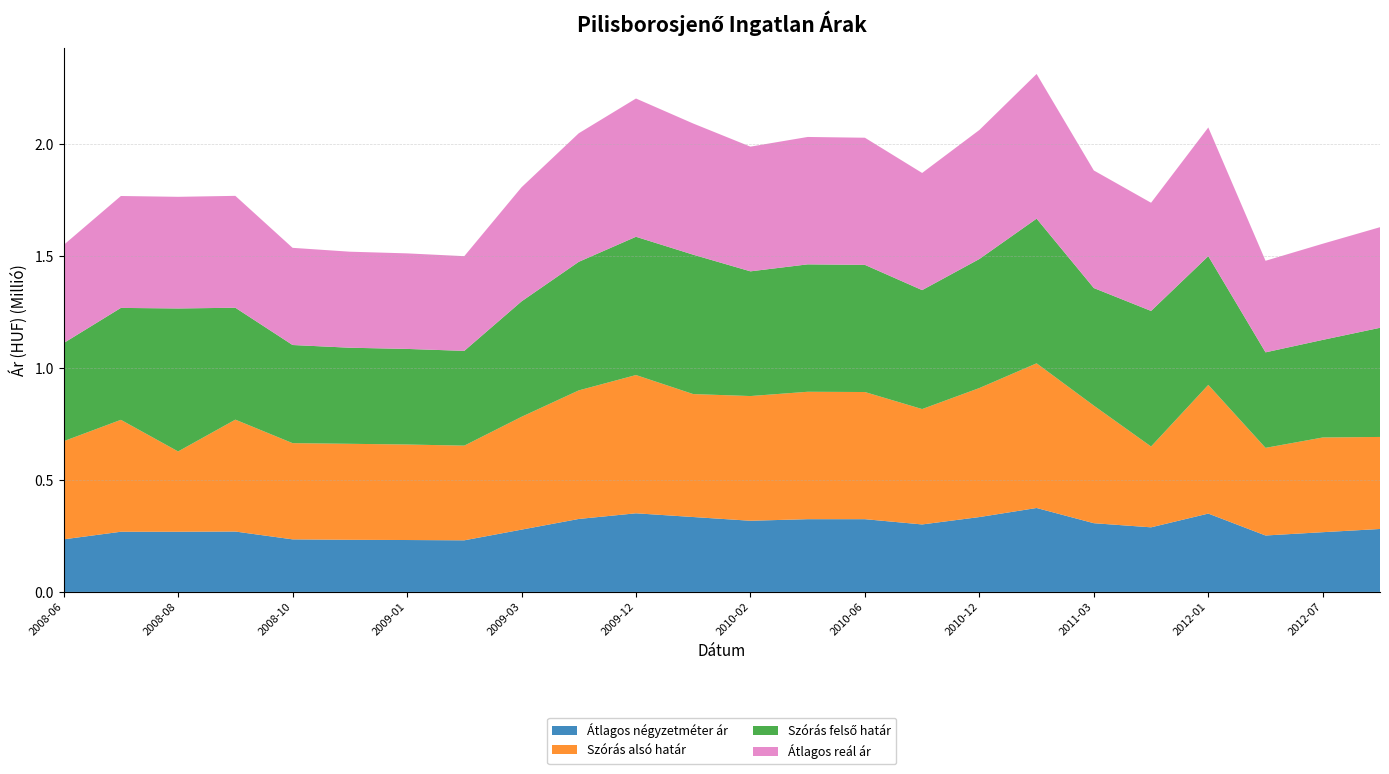

Reading right to left, transcribe all the data shown in this chart.

Átlagos négyzetméter ár: 2012-10=281179	2012-07=266854	2012-04=252114	2012-01=350000	2011-11=288563	2011-03=307017	2011-01=375000	2010-12=334444	2010-09=301455	2010-06=325000	2010-03=325000	2010-02=317934	2010-01=334600	2009-12=351267	2009-10=325964	2009-03=278251	2009-02=230538	2009-01=231861	2008-12=232830	2008-10=234806	2008-09=269788	2008-08=268857	2008-07=268857	2008-06=234883
Szórás alsó határ: 2012-10=411189	2012-07=423129	2012-04=391513	2012-01=575034	2011-11=361140	2011-03=525302	2011-01=646354	2010-12=576451	2010-09=515487	2010-06=568072	2010-03=569219	2010-02=557164	2010-01=549315	2009-12=617717	2009-10=574385	2009-03=504059	2009-02=423014	2009-01=426732	2008-12=428906	2008-10=429886	2008-09=499906	2008-08=358762	2008-07=500011	2008-06=438439
Szórás felső határ: 2012-10=487695	2012-07=436065	2012-04=426729	2012-01=575034	2011-11=605618	2011-03=525302	2011-01=646354	2010-12=576451	2010-09=531419	2010-06=568072	2010-03=569219	2010-02=557164	2010-01=622749	2009-12=617717	2009-10=574385	2009-03=515607	2009-02=423338	2009-01=427056	2008-12=429230	2008-10=438432	2008-09=499906	2008-08=638818	2008-07=500011	2008-06=438439
Átlagos reál ár: 2012-10=449442	2012-07=429597	2012-04=409121	2012-01=575034	2011-11=483379	2011-03=525302	2011-01=646354	2010-12=576451	2010-09=523453	2010-06=568072	2010-03=569219	2010-02=557164	2010-01=586032	2009-12=617717	2009-10=574385	2009-03=509833	2009-02=423176	2009-01=426894	2008-12=429068	2008-10=434159	2008-09=499906	2008-08=498790	2008-07=500011	2008-06=438439